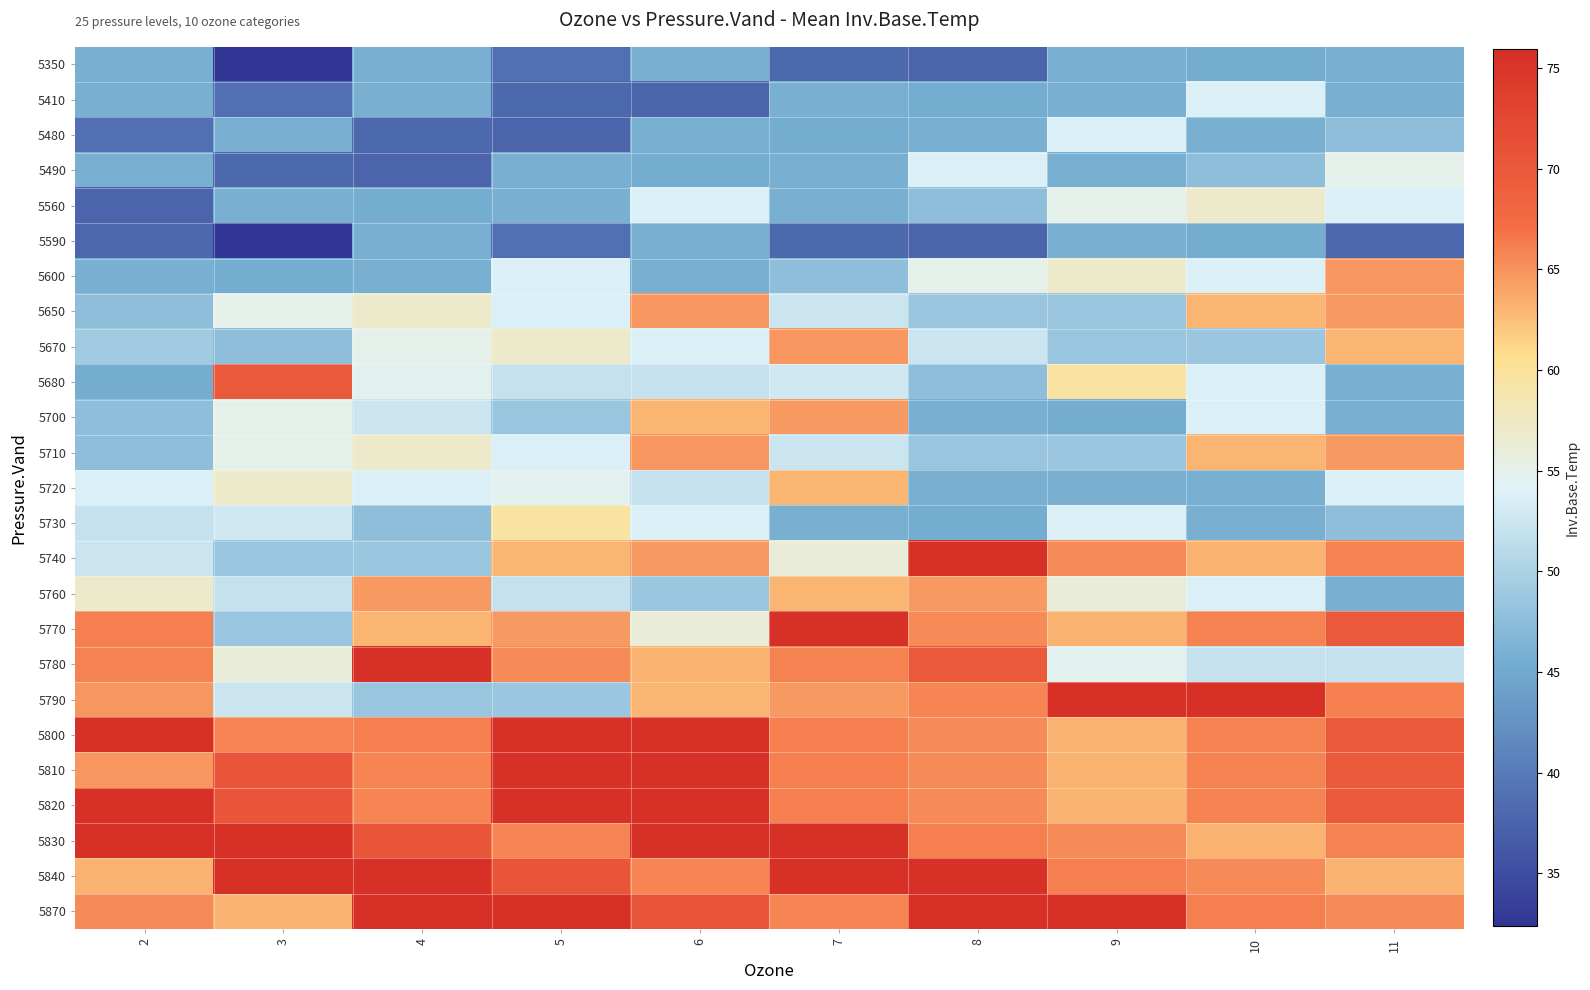

List the series in order of their peak value, highest first.

5790, 5800, 5810, 5820, 5830, 5840, 5870, 5740, 5770, 5780, 5680, 5600, 5650, 5670, 5710, 5700, 5760, 5720, 5730, 5560, 5490, 5410, 5480, 5350, 5590